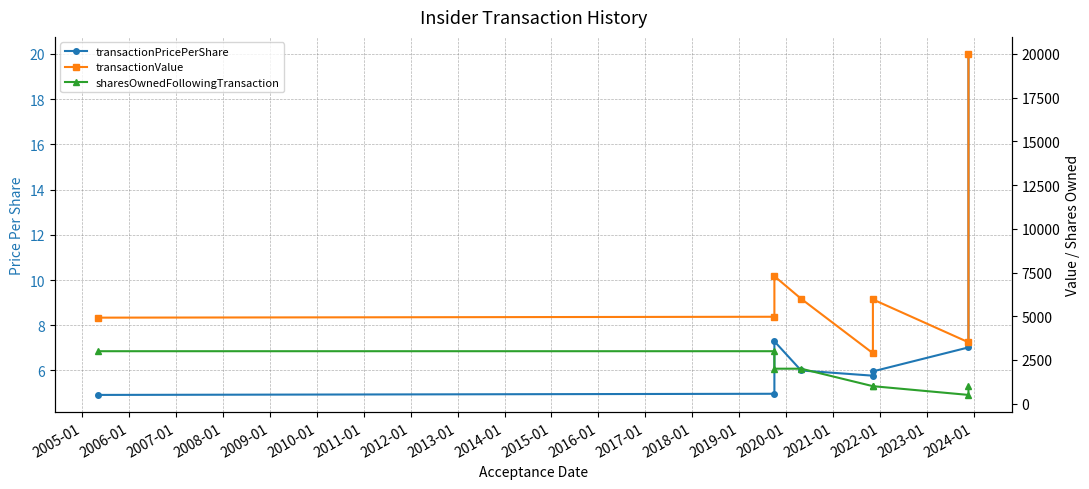

True or false: transactionValue and sharesOwnedFollowingTransaction intersect in this chart.

False